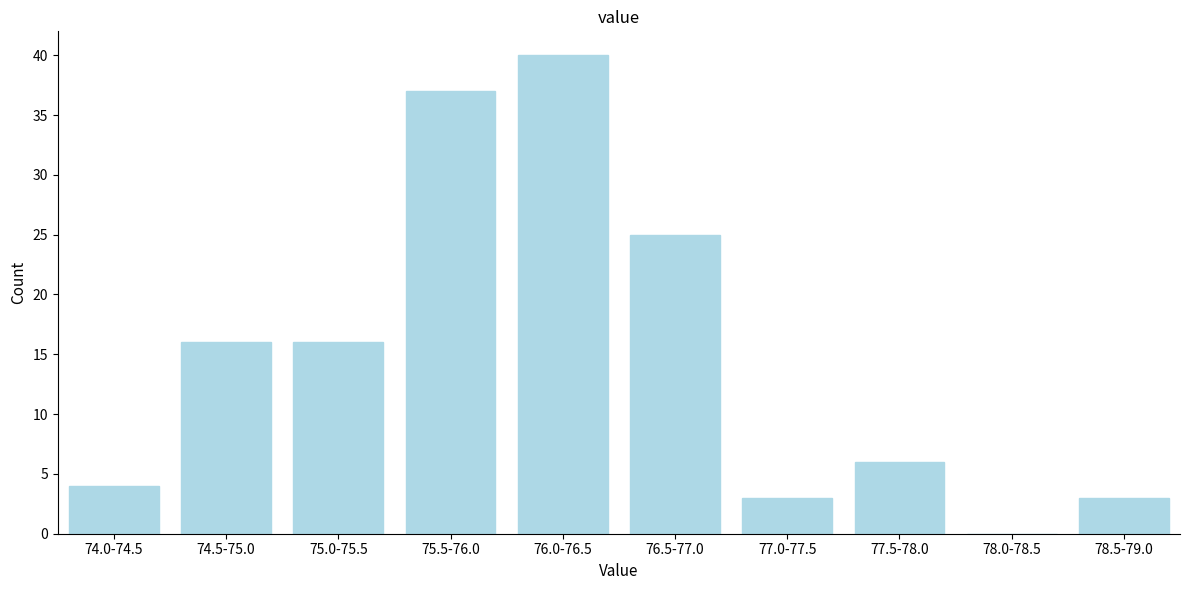

Reading right to left, list all the values displayed in this chart.

78.5-79.0=3	78.0-78.5=0	77.5-78.0=6	77.0-77.5=3	76.5-77.0=25	76.0-76.5=40	75.5-76.0=37	75.0-75.5=16	74.5-75.0=16	74.0-74.5=4